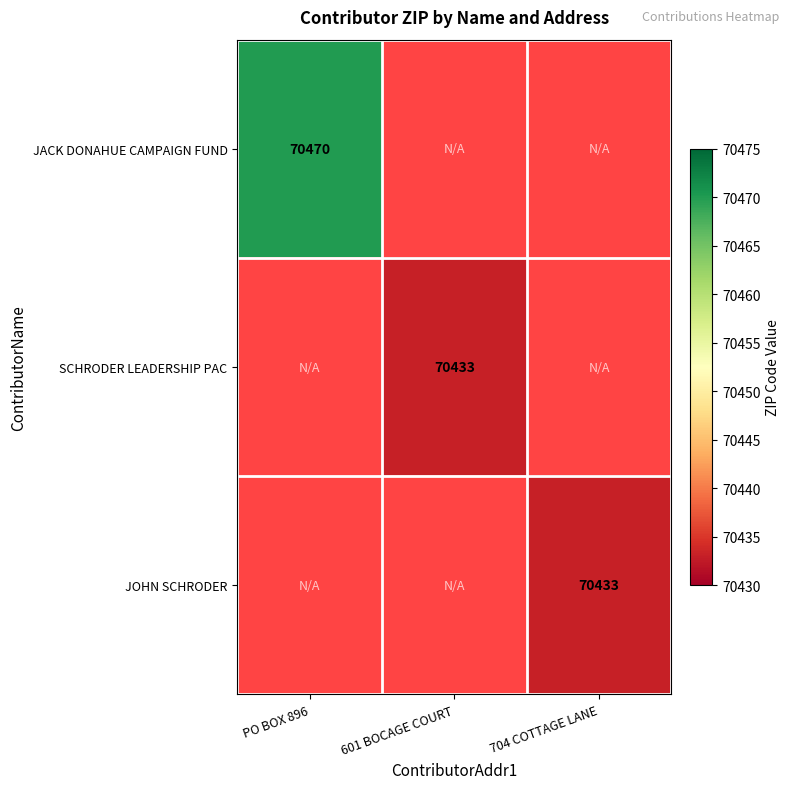

Is it true that JACK DONAHUE CAMPAIGN FUND equals 104352 at PO BOX 896?

False